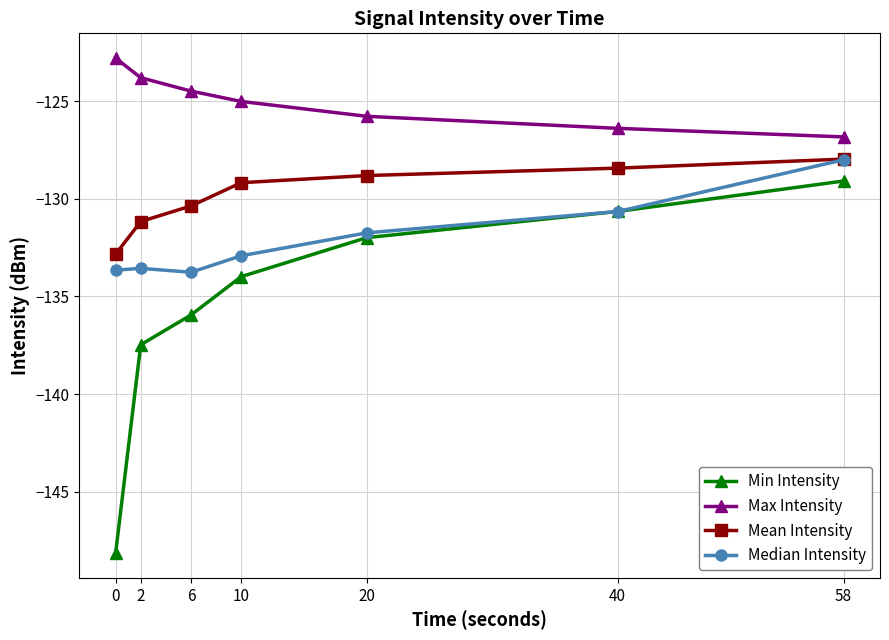

Rank the categories by Mean Intensity value from highest to lowest.

58, 40, 20, 10, 6, 2, 0